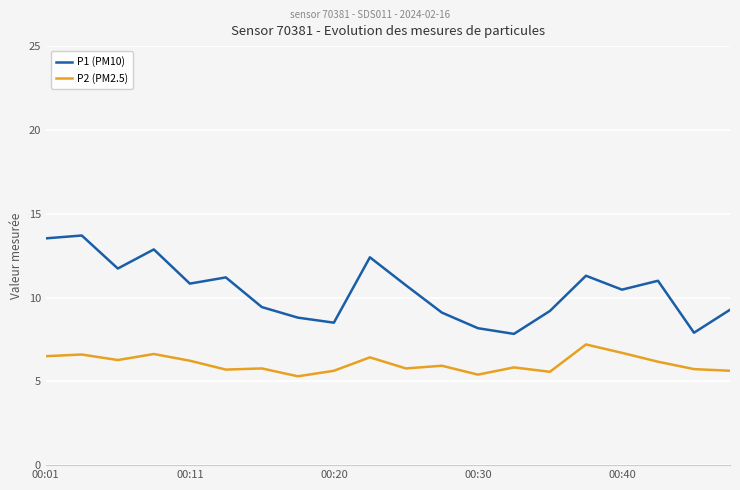

What is the difference between the maximum and minimum values in the P2 (PM2.5) series?

1.9